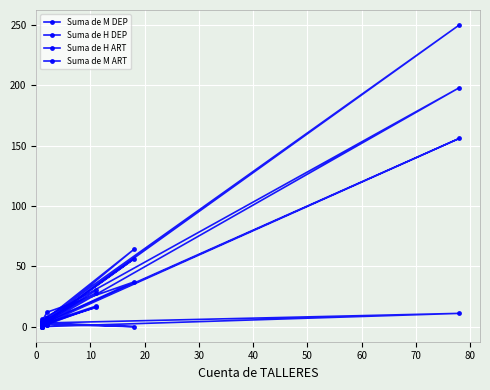

How many values in the Suma de M ART series are below 2?

7